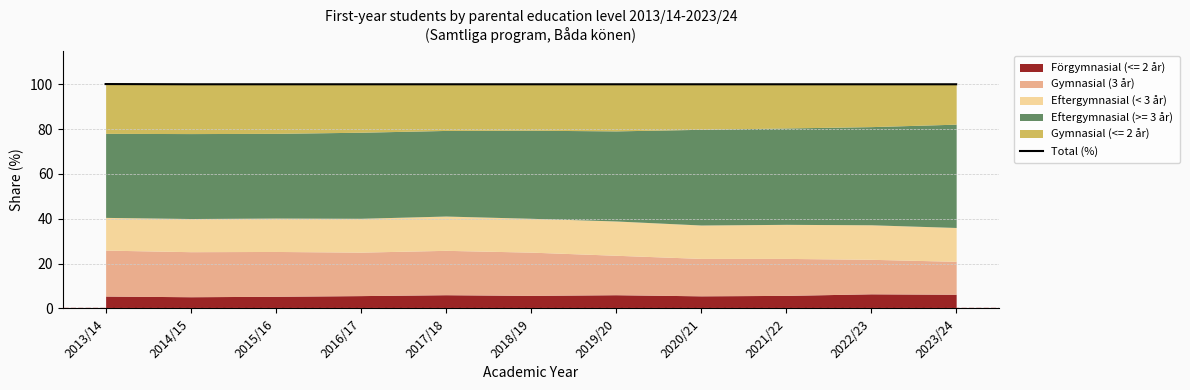

At which label is the value closest to 100?

2014/15